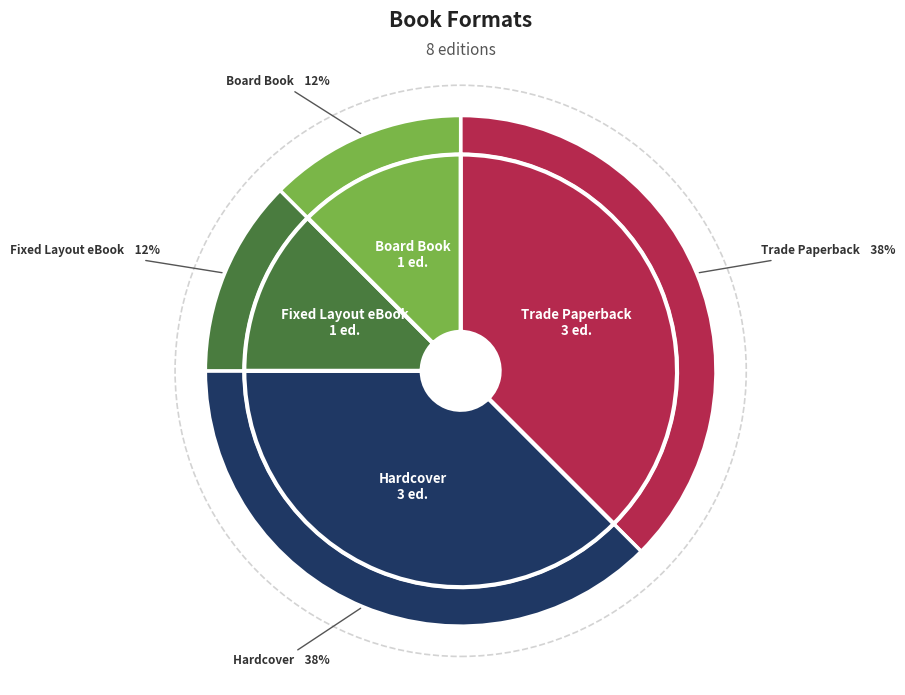

How many segments does this pie chart have?

4